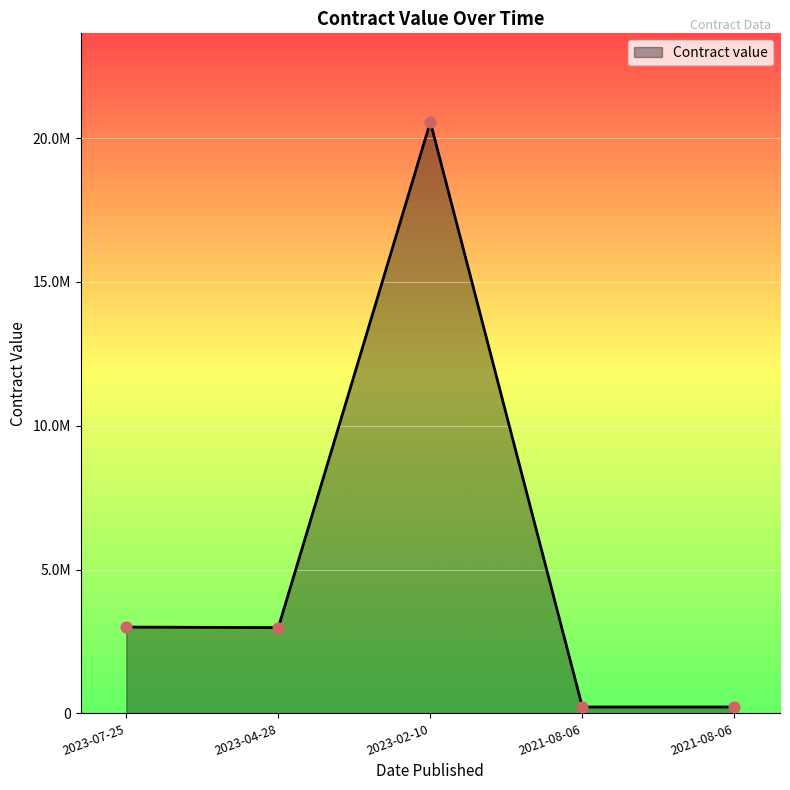

What is the change in value from 2023-04-28 to 2021-08-06?

-2762224